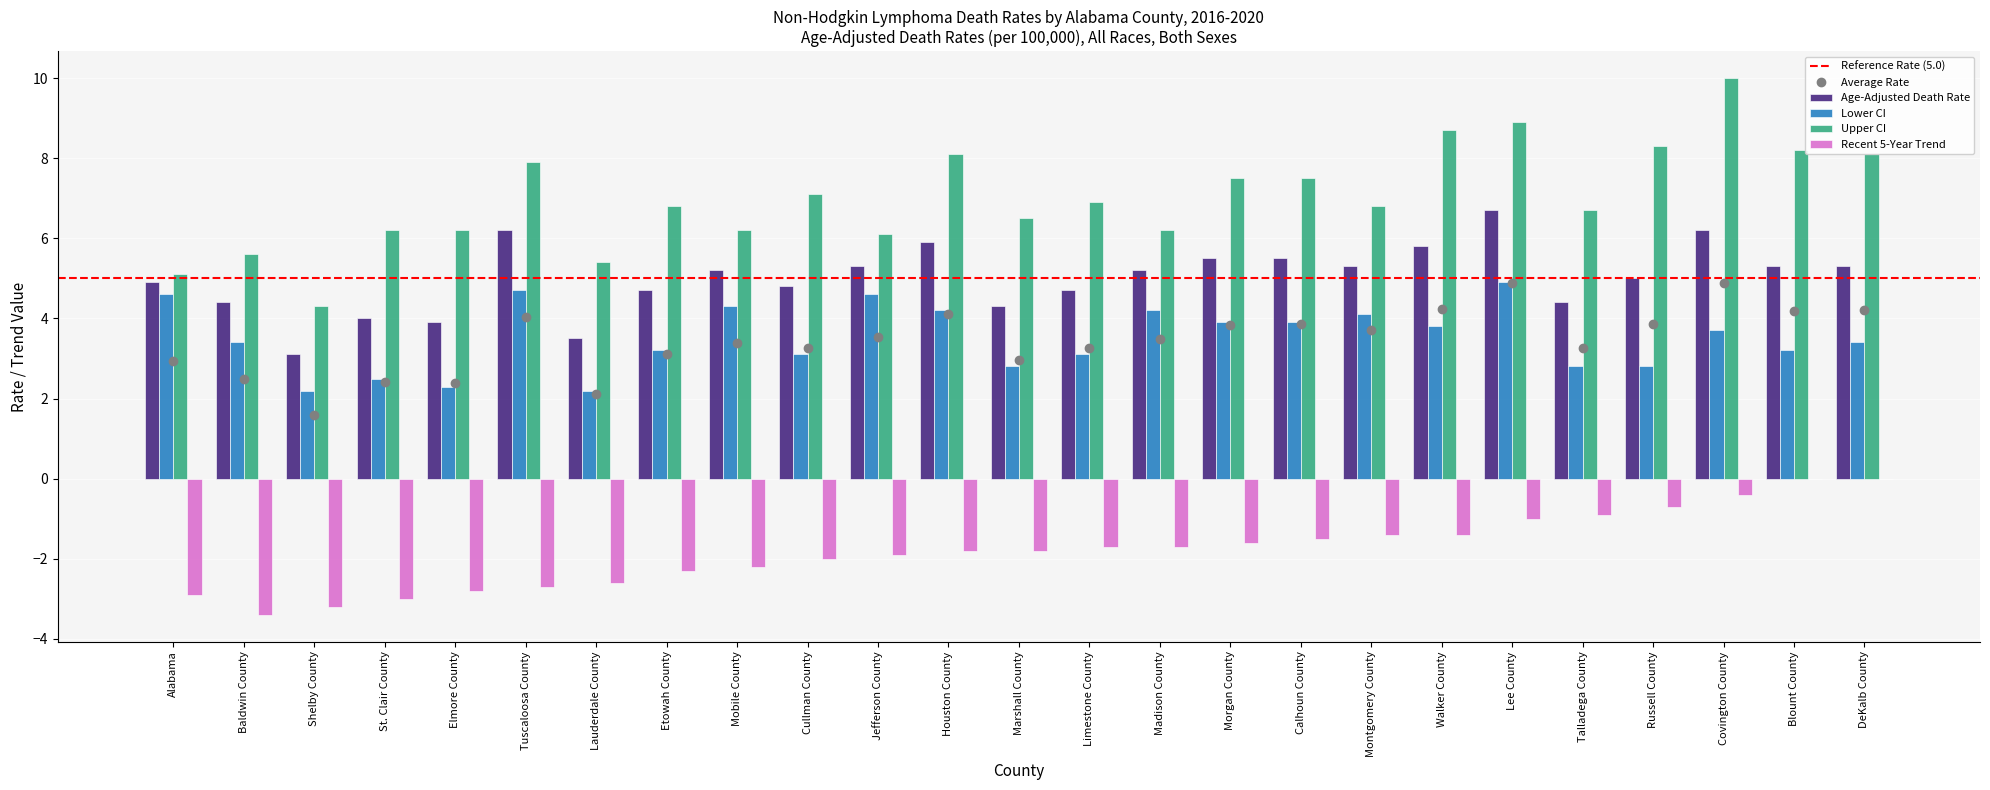

Which category has the lowest value in the Age-Adjusted Death Rate series?

Shelby County